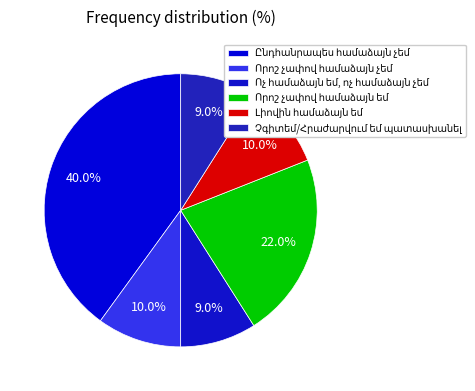

How many segments does this pie chart have?

6